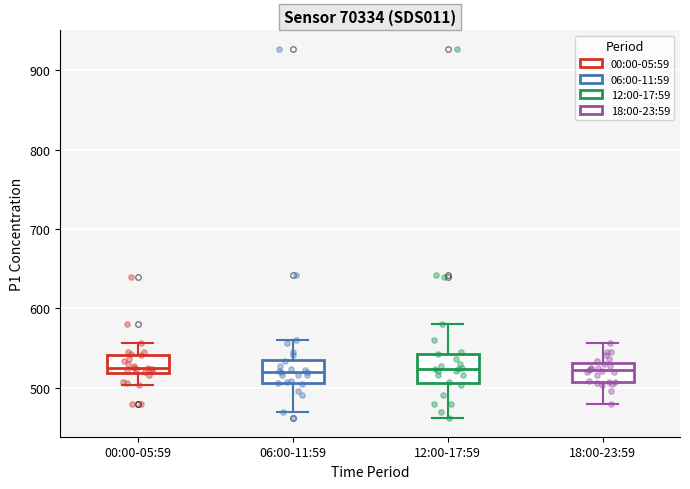

Reading left to right, read every box against the y-axis: the position of its median line, the range the box covers, and the ends of its whiskers. The values are not printed on the chart, so give them approximately, as read against the axis.

00:00-05:59: median 520 (just above the box's lower edge), box 520 to 540, whiskers 500 to 560
06:00-11:59: median 520, box 510 to 540, whiskers 470 to 560
12:00-17:59: median 520, box 510 to 540, whiskers 460 to 580
18:00-23:59: median 520, box 510 to 530, whiskers 480 to 560